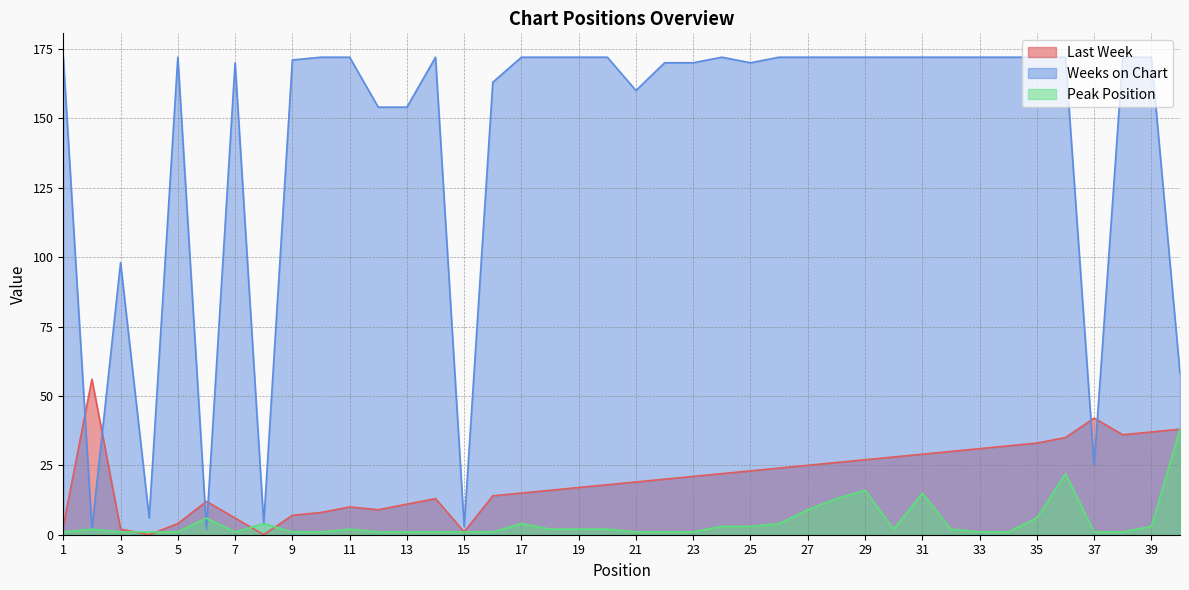

Read the Weeks on Chart value at 26, to the nearest 50.

150